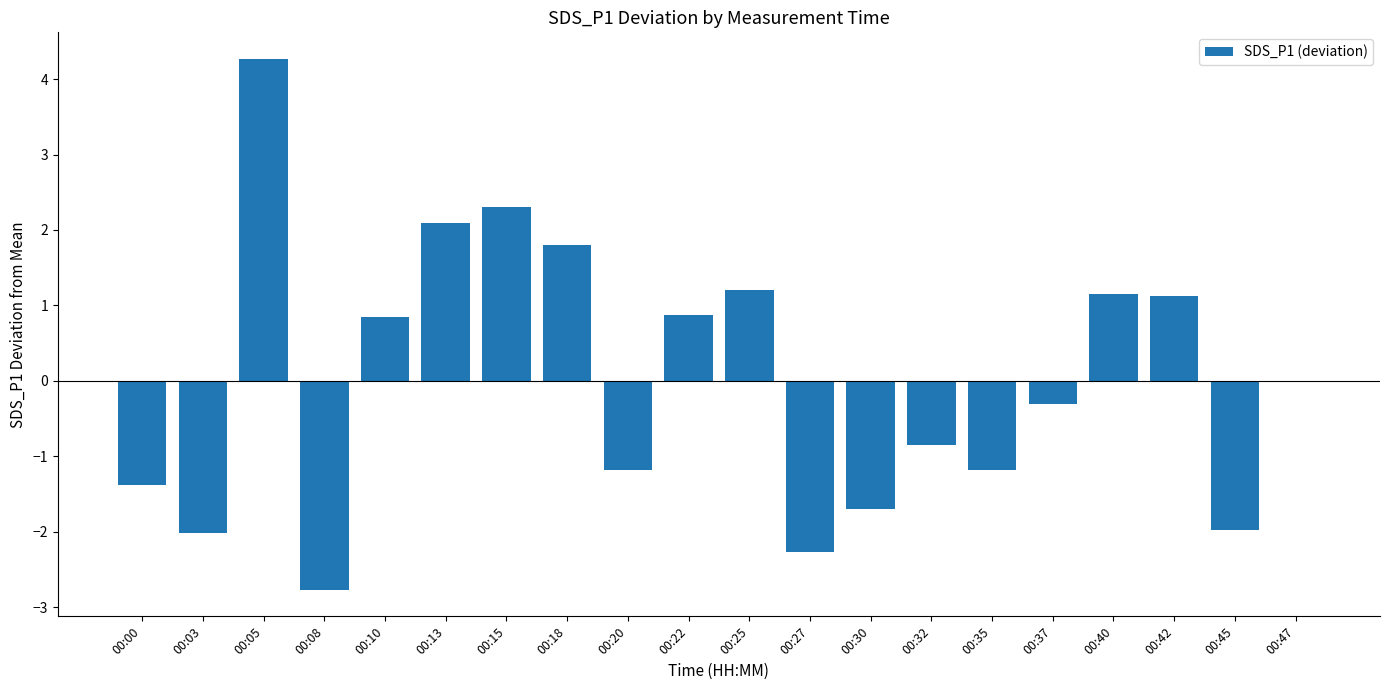

What is the greatest value displayed?

4.3